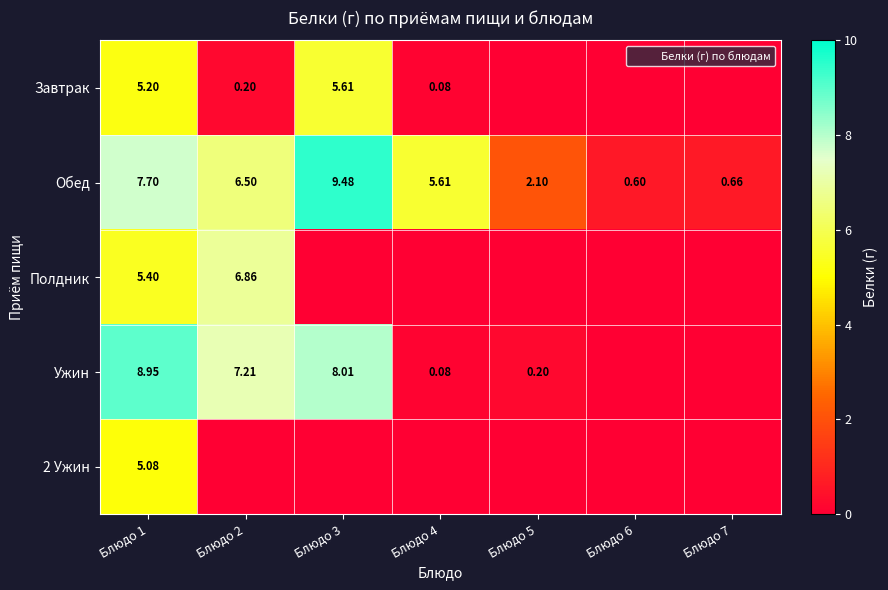

Is the value of Полдник at Блюдо 1 greater than the value of Завтрак at Блюдо 3?

No